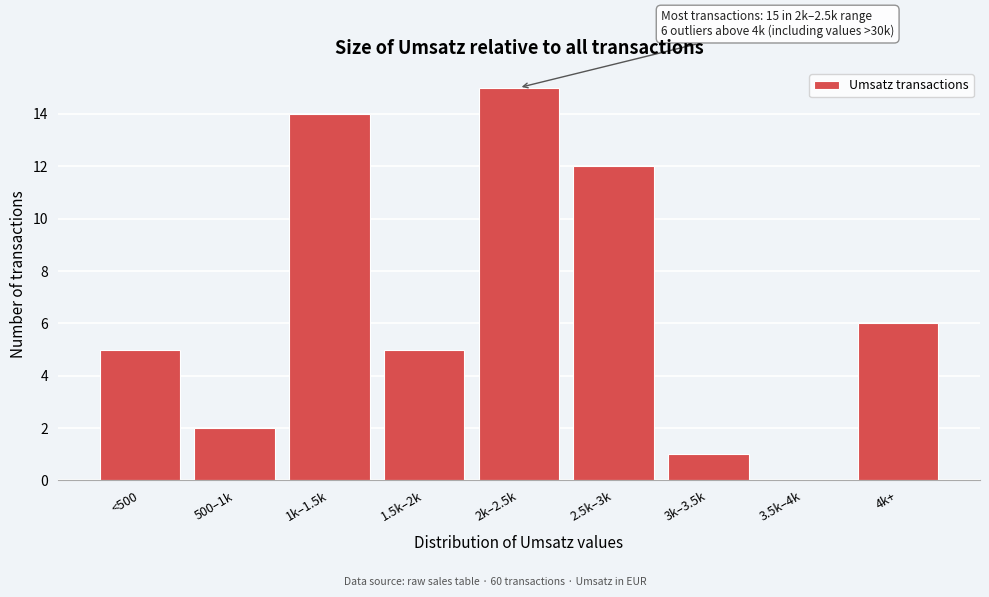

Reading left to right, extract all data points from this chart.

<500=5	500–1k=2	1k–1.5k=14	1.5k–2k=5	2k–2.5k=15	2.5k–3k=12	3k–3.5k=1	3.5k–4k=0	4k+=6